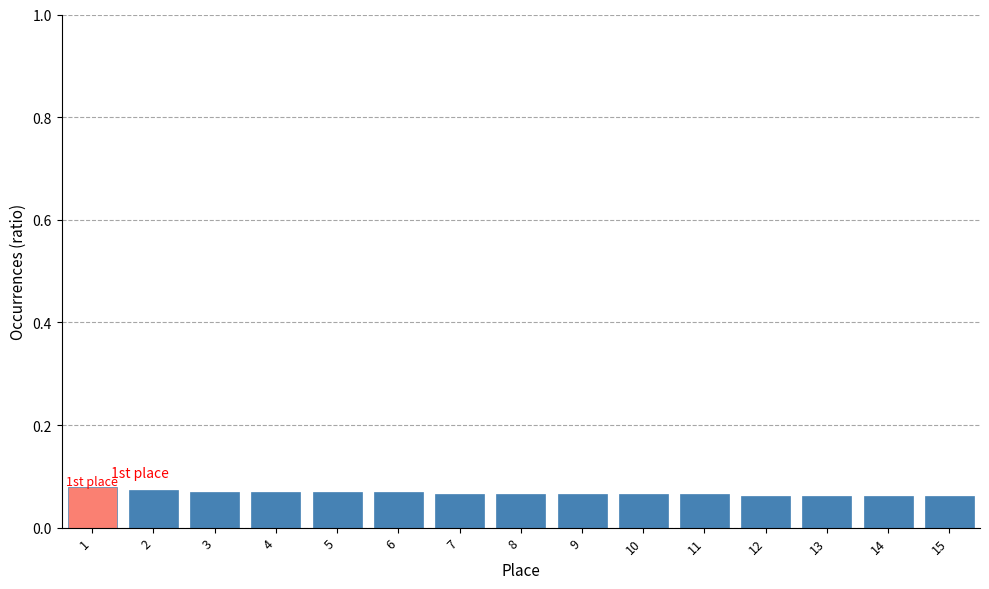

What is the sum of all values?

1.0